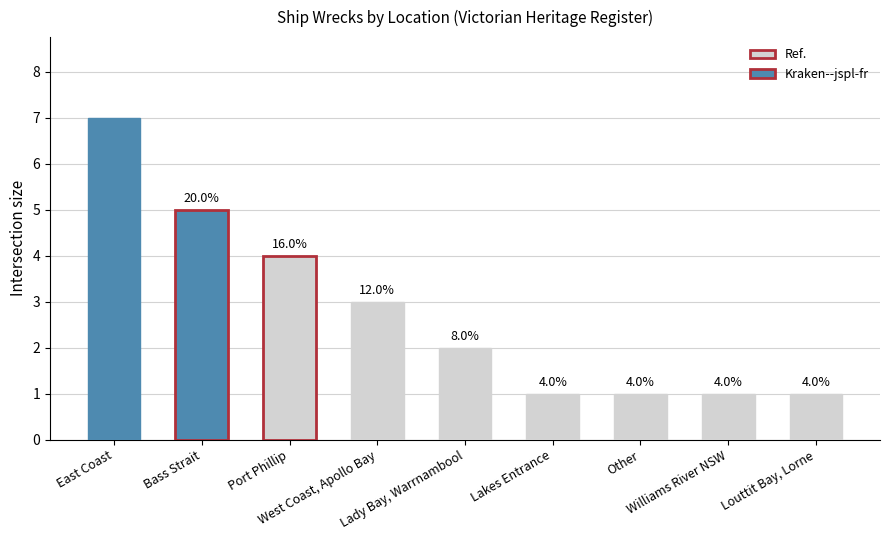

Approximately how many times larger is the value at Lakes Entrance compared to Other?

1.0